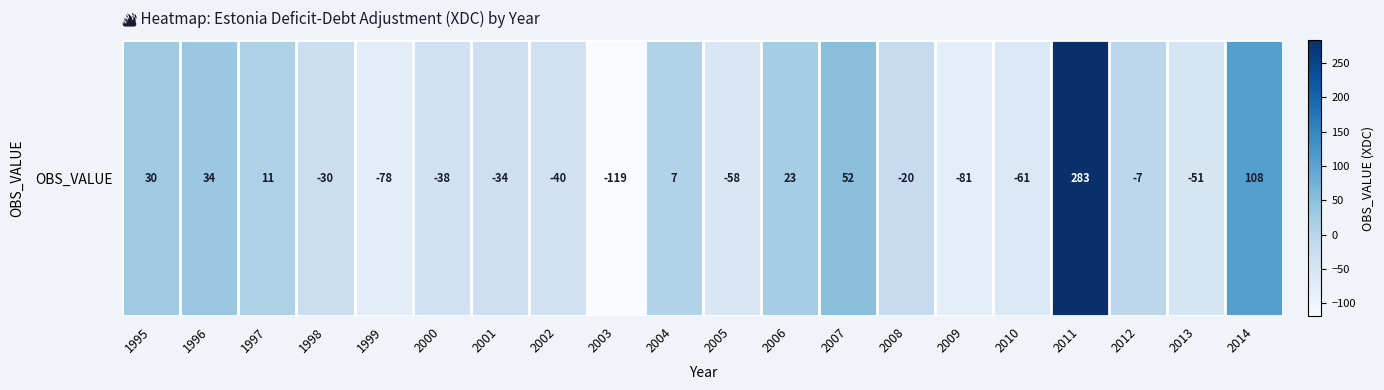

At which category does the chart reach its peak across all series?

2011